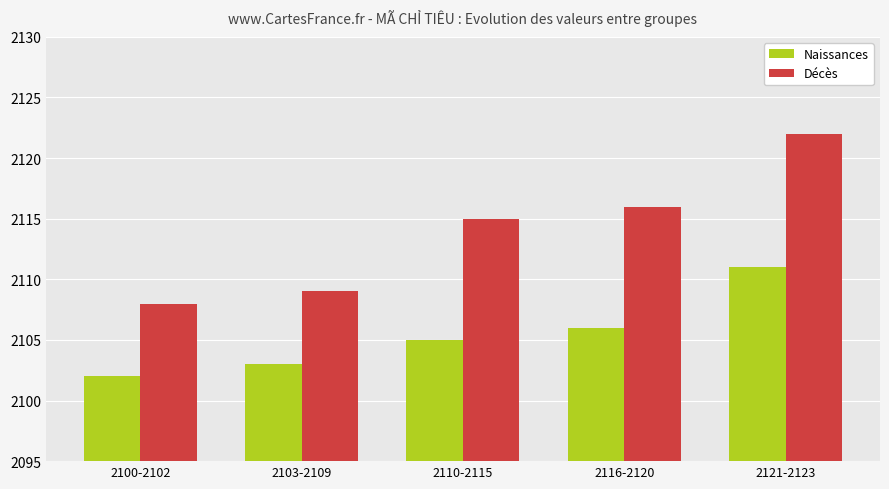

The value of Naissances at 2103-2109 is 2103. True or false?

True